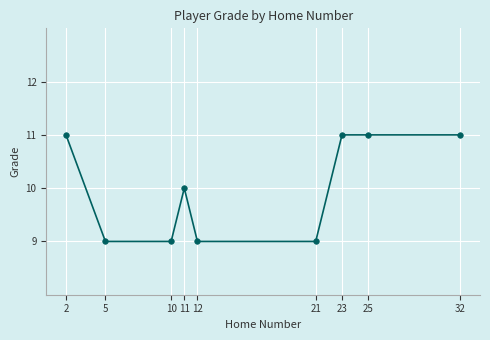

What is the minimum value shown in the chart?

9